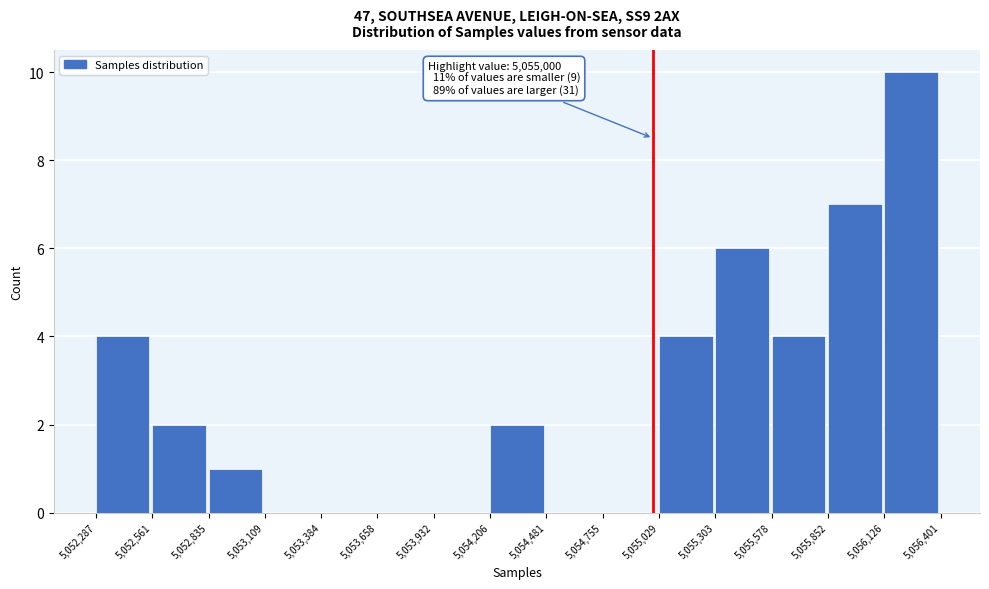

Over which range of the x-axis is the bar tallest?

5,056,126 to 5,056,401